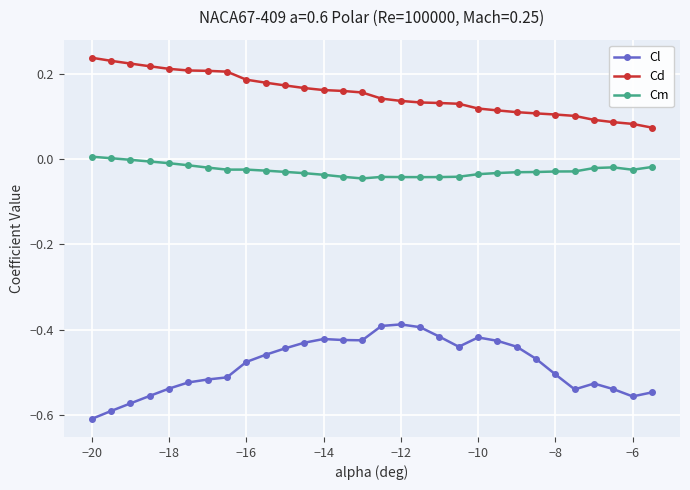

True or false: Cd and Cm intersect in this chart.

False